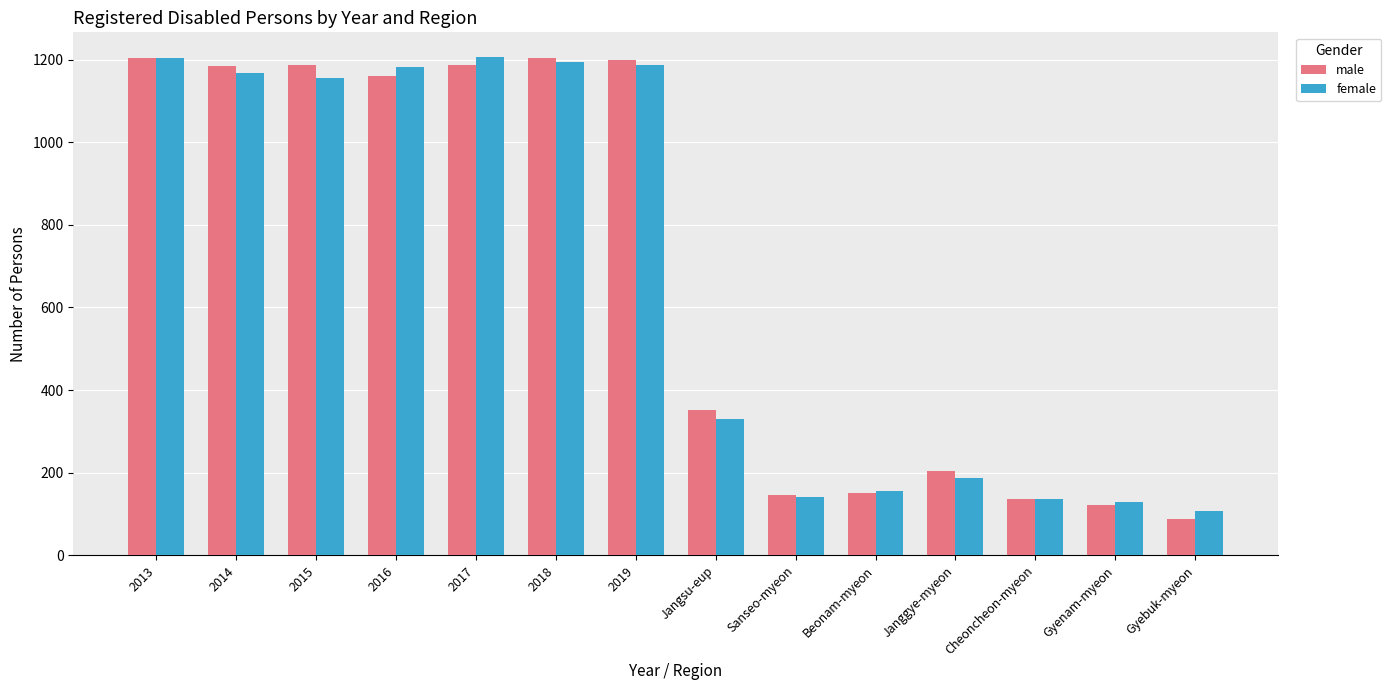

What is the difference between the second highest and minimum values in the female series?

1096